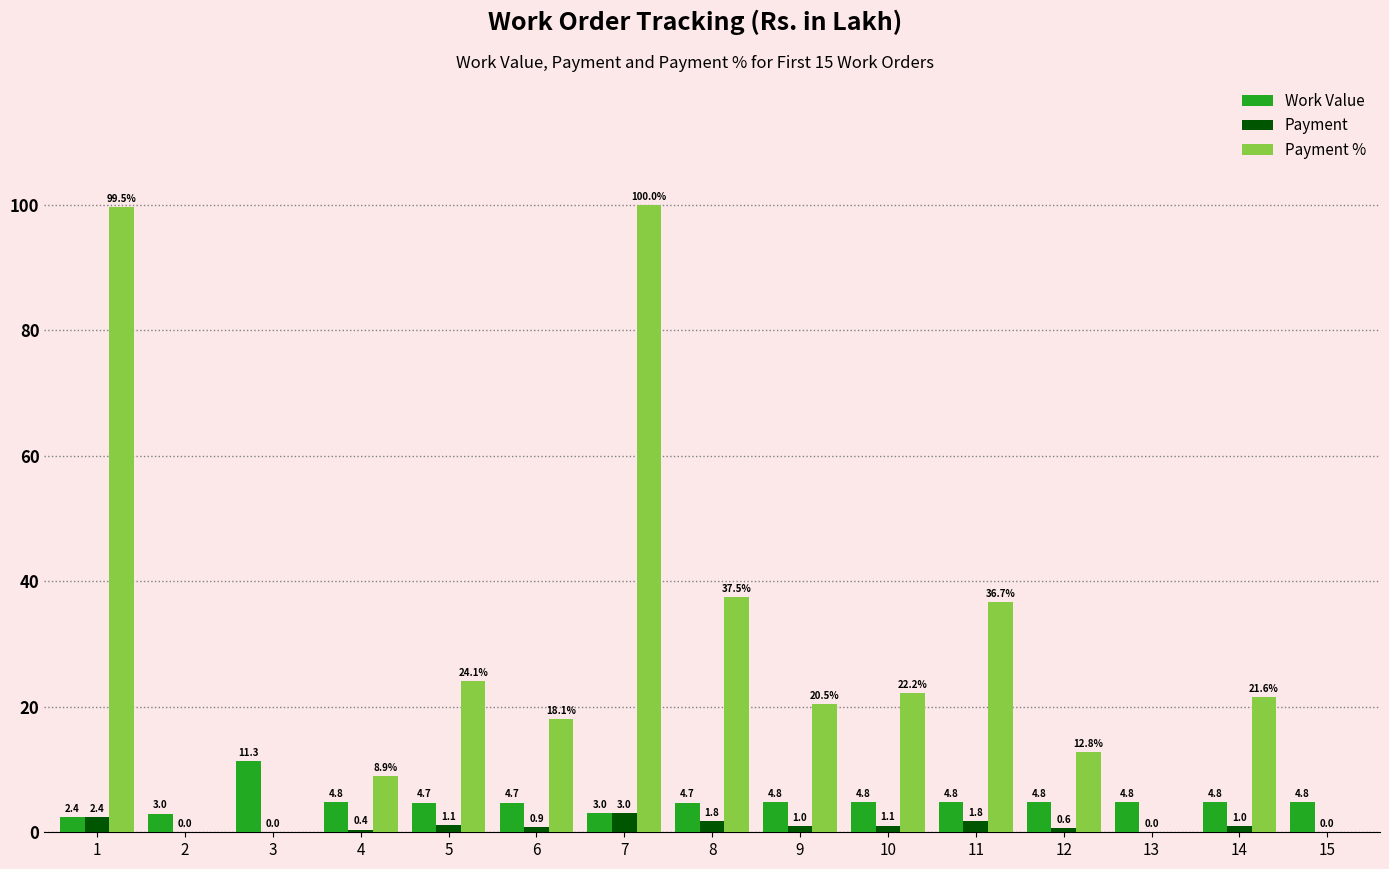

What is the total value across all series at 2?

3.0